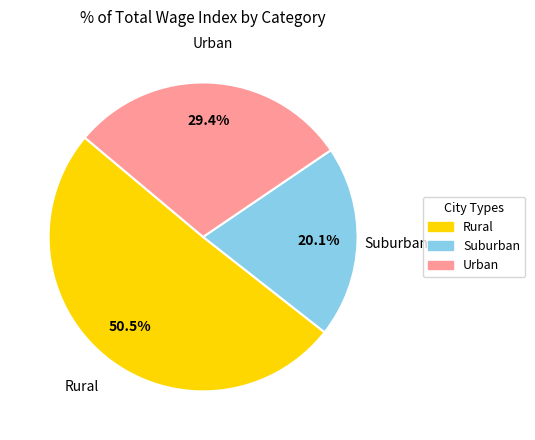

Does any single category account for the majority?

Yes